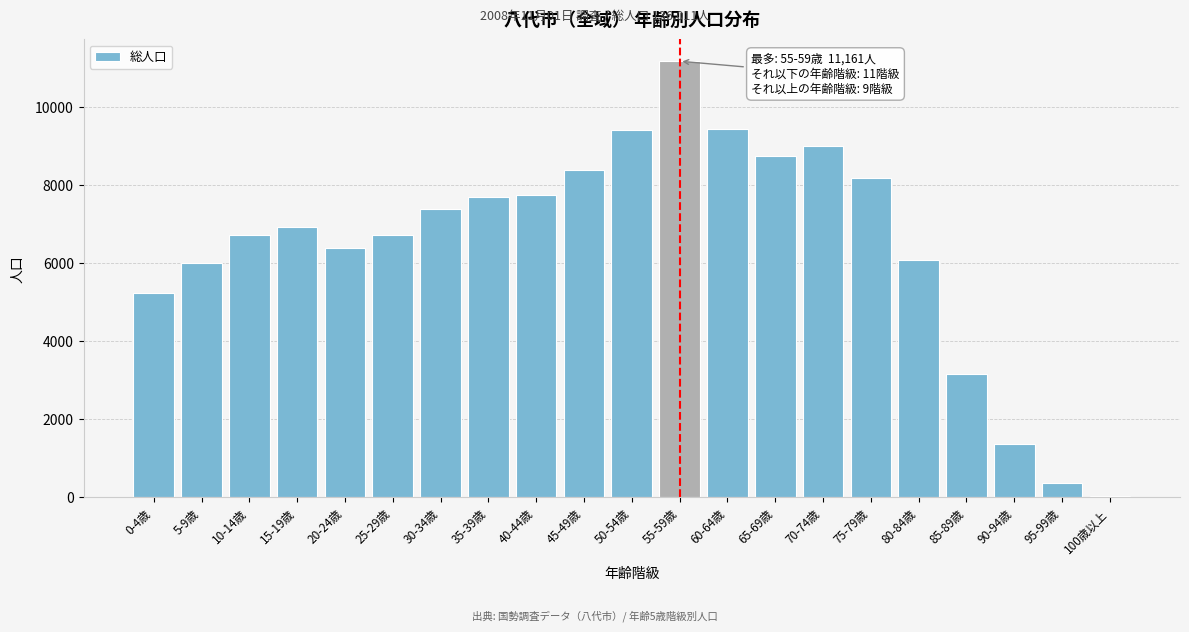

What is the greatest value displayed?

11161